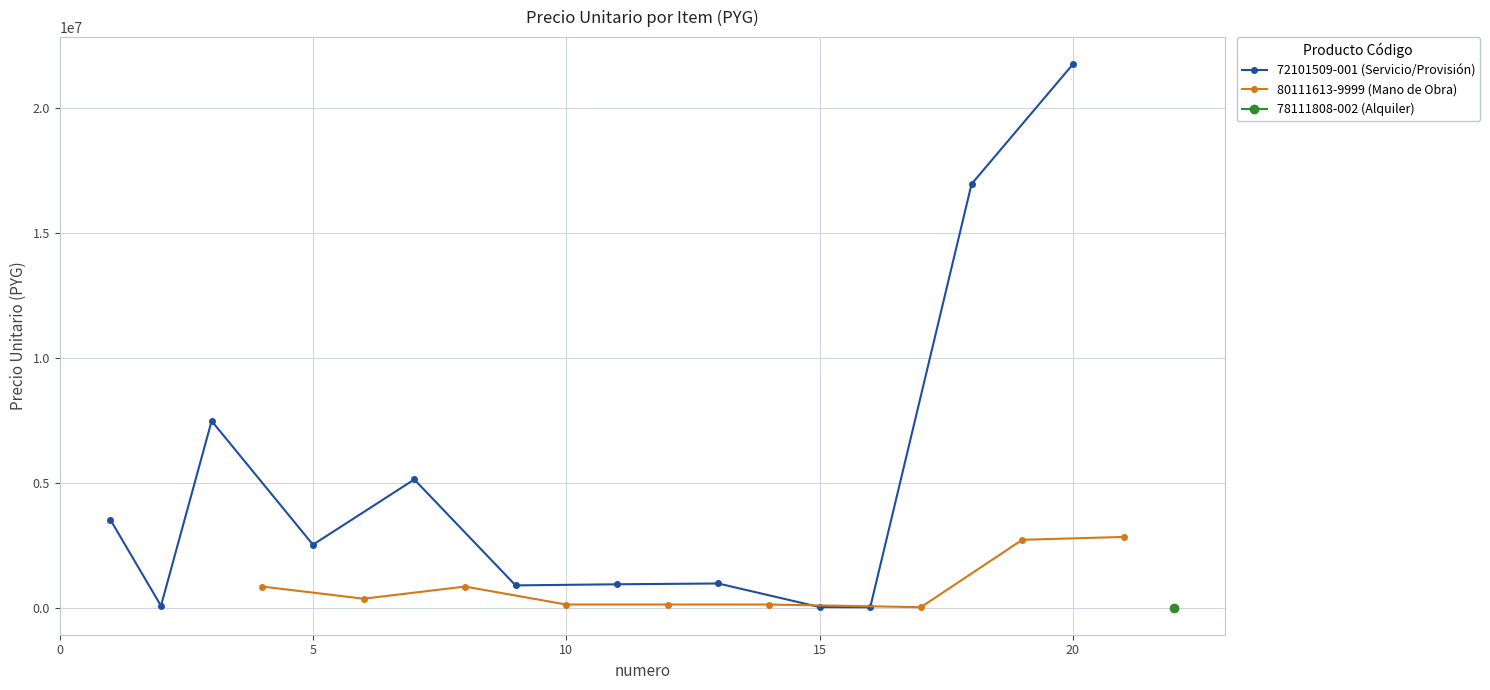

Rank the categories by value from highest to lowest.

20, 18, 3, 7, 1, 5, 13, 11, 9, 2, 15, 16